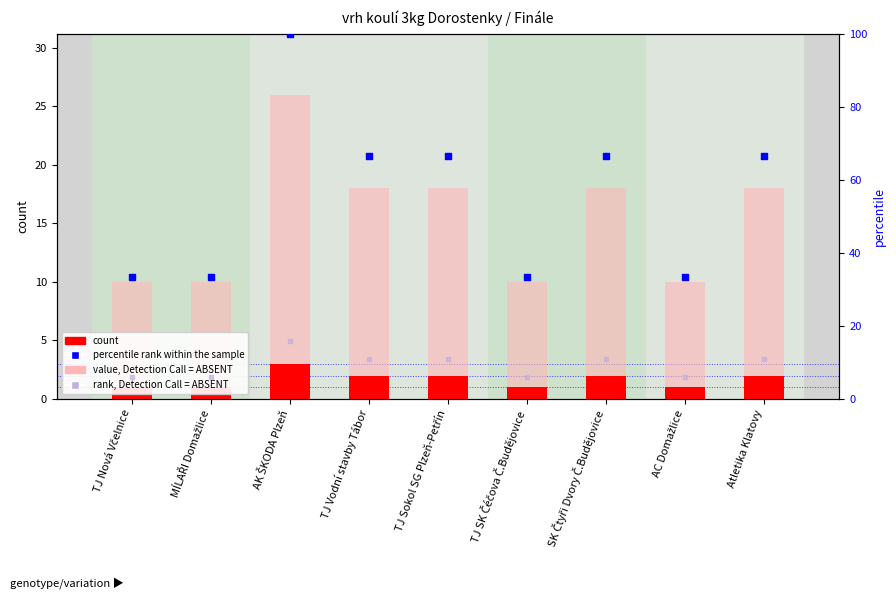

Which series has the largest total across all categories?

percentile rank within the sample